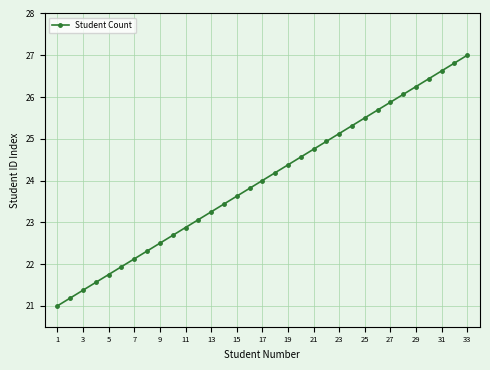

What is the difference between the second highest and second lowest values?

5.6